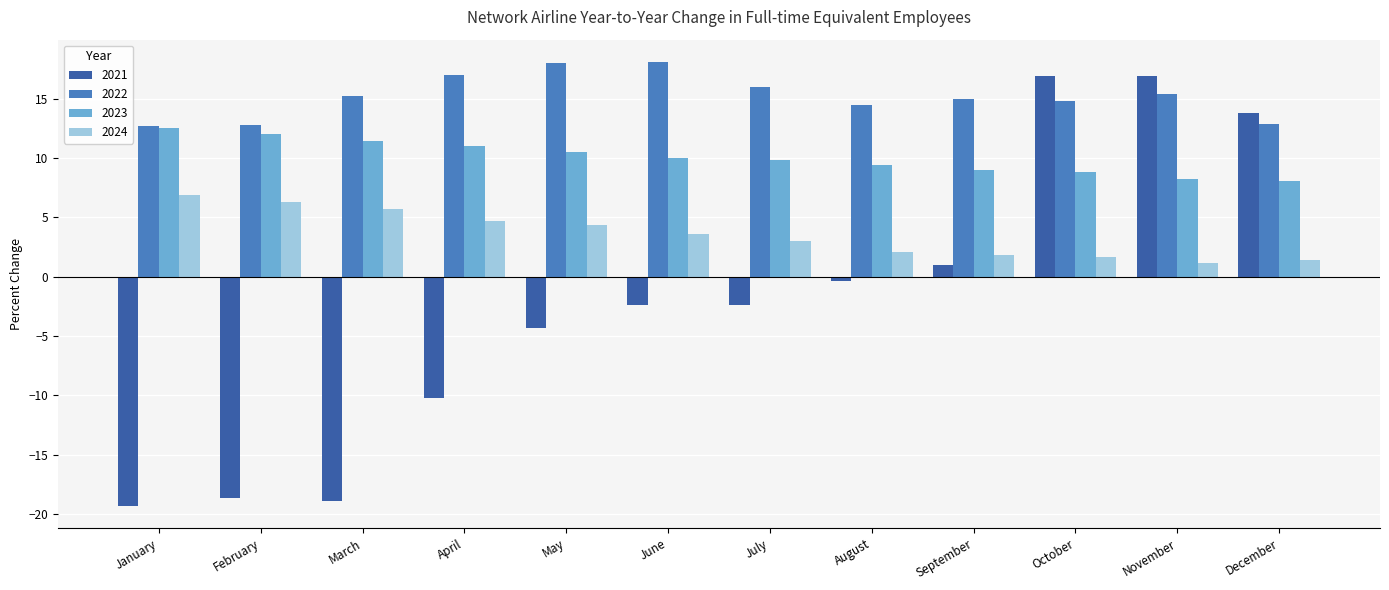

At which label does 2021 first exceed -2?

August